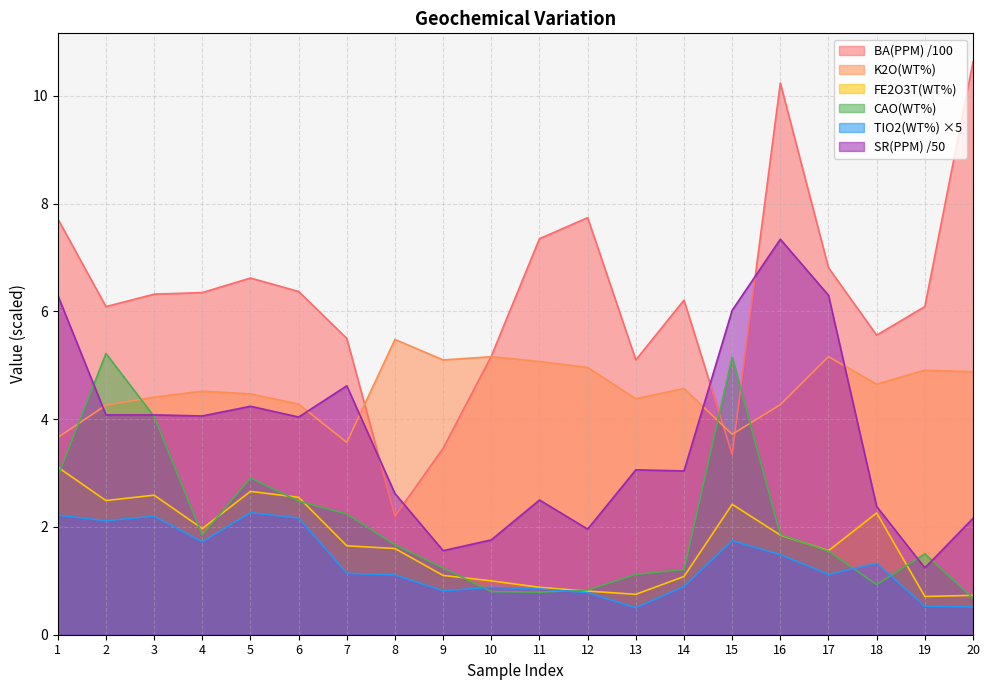

What is the highest value of the SR(PPM) series?

7.3